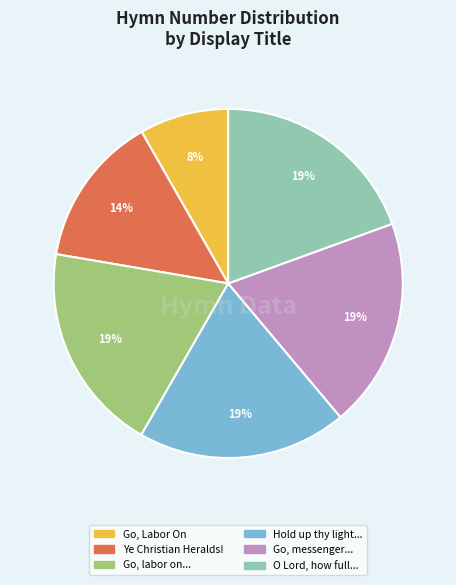

Is there a majority slice in this chart?

No